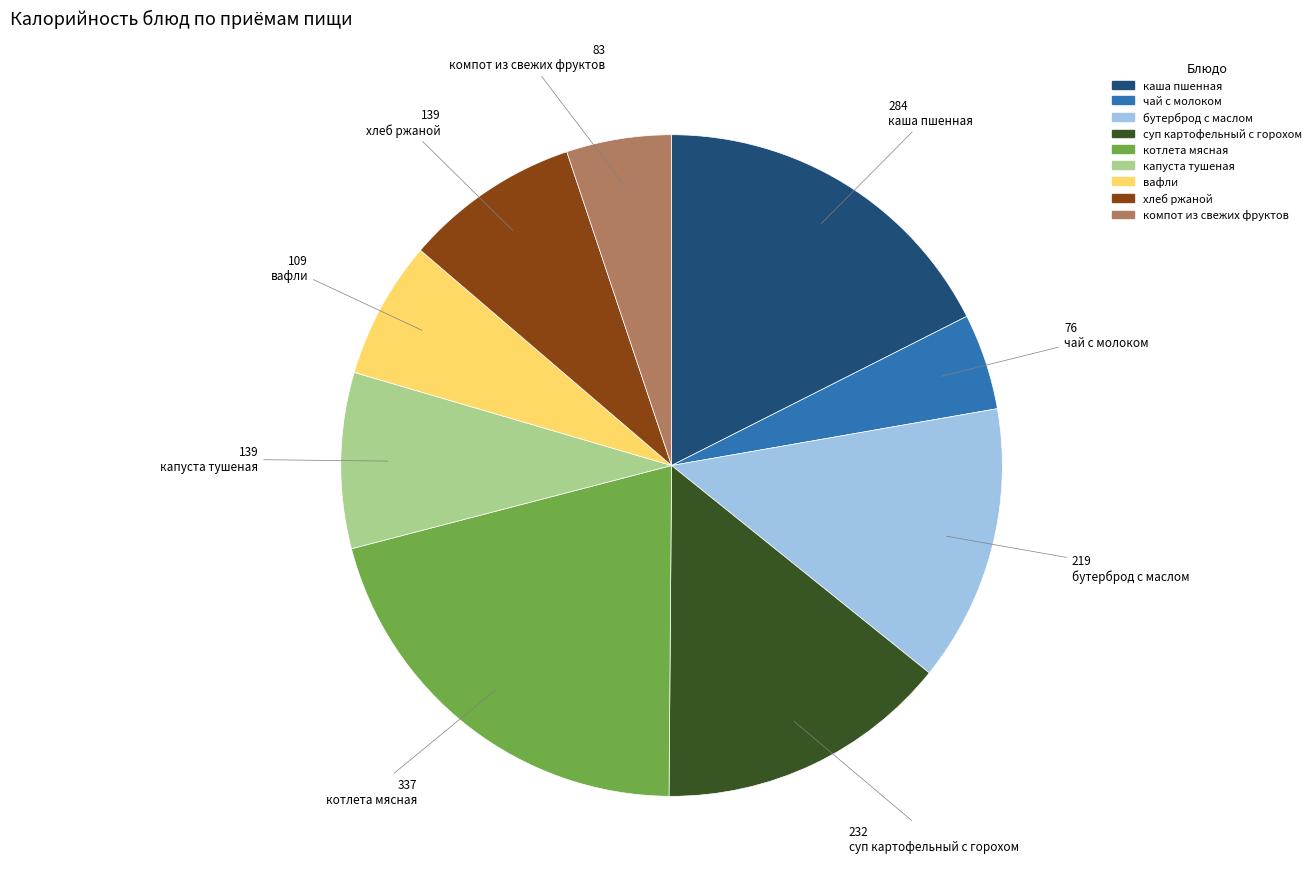

Is it true that суп картофельный с горохом is 14% of the pie?

True